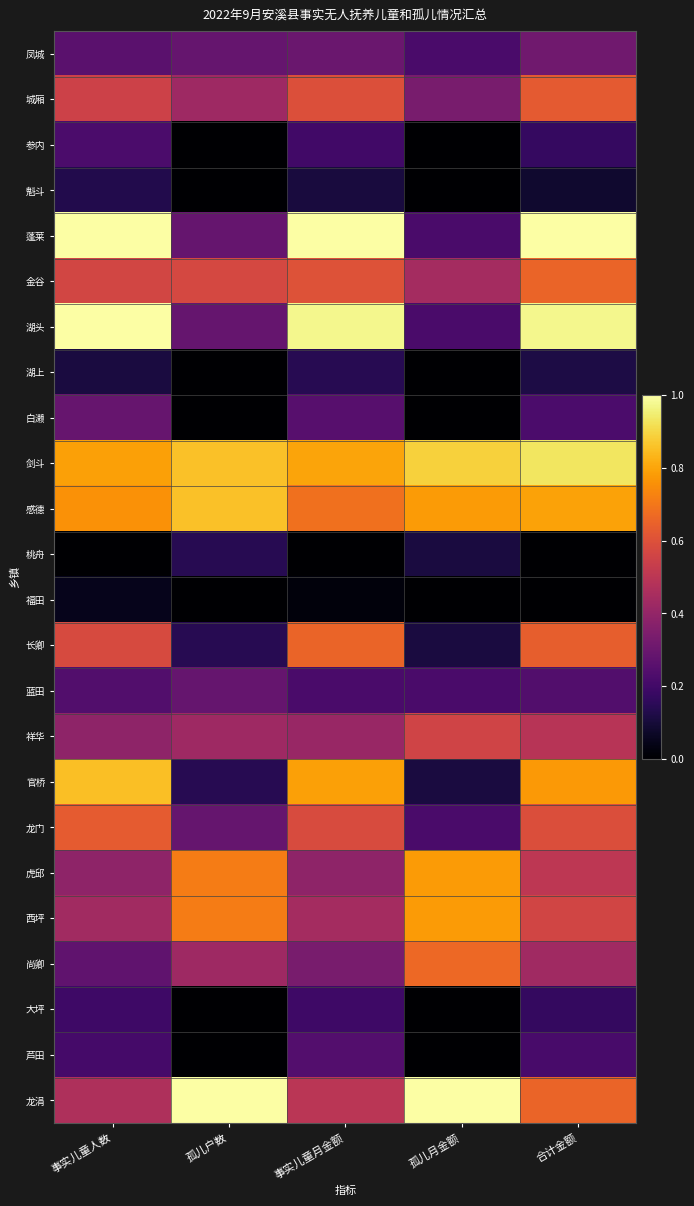

Reading left to right, list all the values displayed in this chart.

凤城: 事实儿童人数=0.3	孤儿户数=0.3	事实儿童月金额=0.3	孤儿月金额=0.2	合计金额=0.3
城厢: 事实儿童人数=0.5	孤儿户数=0.4	事实儿童月金额=0.6	孤儿月金额=0.3	合计金额=0.6
参内: 事实儿童人数=0.2	孤儿户数=0.0	事实儿童月金额=0.2	孤儿月金额=0.0	合计金额=0.2
魁斗: 事实儿童人数=0.1	孤儿户数=0.0	事实儿童月金额=0.1	孤儿月金额=0.0	合计金额=0.1
蓬莱: 事实儿童人数=1.0	孤儿户数=0.3	事实儿童月金额=1.0	孤儿月金额=0.2	合计金额=1.0
金谷: 事实儿童人数=0.6	孤儿户数=0.6	事实儿童月金额=0.6	孤儿月金额=0.4	合计金额=0.7
湖头: 事实儿童人数=1.0	孤儿户数=0.3	事实儿童月金额=1.0	孤儿月金额=0.2	合计金额=1.0
湖上: 事实儿童人数=0.1	孤儿户数=0.0	事实儿童月金额=0.1	孤儿月金额=0.0	合计金额=0.1
白濑: 事实儿童人数=0.3	孤儿户数=0.0	事实儿童月金额=0.3	孤儿月金额=0.0	合计金额=0.2
剑斗: 事实儿童人数=0.8	孤儿户数=0.9	事实儿童月金额=0.8	孤儿月金额=0.9	合计金额=0.9
感德: 事实儿童人数=0.8	孤儿户数=0.9	事实儿童月金额=0.7	孤儿月金额=0.8	合计金额=0.8
桃舟: 事实儿童人数=0.0	孤儿户数=0.1	事实儿童月金额=0.0	孤儿月金额=0.1	合计金额=0.0
福田: 事实儿童人数=0.0	孤儿户数=0.0	事实儿童月金额=0.0	孤儿月金额=0.0	合计金额=0.0
长卿: 事实儿童人数=0.6	孤儿户数=0.1	事实儿童月金额=0.7	孤儿月金额=0.1	合计金额=0.6
蓝田: 事实儿童人数=0.2	孤儿户数=0.3	事实儿童月金额=0.2	孤儿月金额=0.2	合计金额=0.2
祥华: 事实儿童人数=0.4	孤儿户数=0.4	事实儿童月金额=0.4	孤儿月金额=0.6	合计金额=0.5
官桥: 事实儿童人数=0.9	孤儿户数=0.1	事实儿童月金额=0.8	孤儿月金额=0.1	合计金额=0.8
龙门: 事实儿童人数=0.6	孤儿户数=0.3	事实儿童月金额=0.6	孤儿月金额=0.2	合计金额=0.6
虎邱: 事实儿童人数=0.4	孤儿户数=0.7	事实儿童月金额=0.4	孤儿月金额=0.8	合计金额=0.5
西坪: 事实儿童人数=0.4	孤儿户数=0.7	事实儿童月金额=0.4	孤儿月金额=0.8	合计金额=0.6
尚卿: 事实儿童人数=0.3	孤儿户数=0.4	事实儿童月金额=0.3	孤儿月金额=0.7	合计金额=0.4
大坪: 事实儿童人数=0.2	孤儿户数=0.0	事实儿童月金额=0.2	孤儿月金额=0.0	合计金额=0.2
芦田: 事实儿童人数=0.2	孤儿户数=0.0	事实儿童月金额=0.2	孤儿月金额=0.0	合计金额=0.2
龙涓: 事实儿童人数=0.5	孤儿户数=1.0	事实儿童月金额=0.5	孤儿月金额=1.0	合计金额=0.7